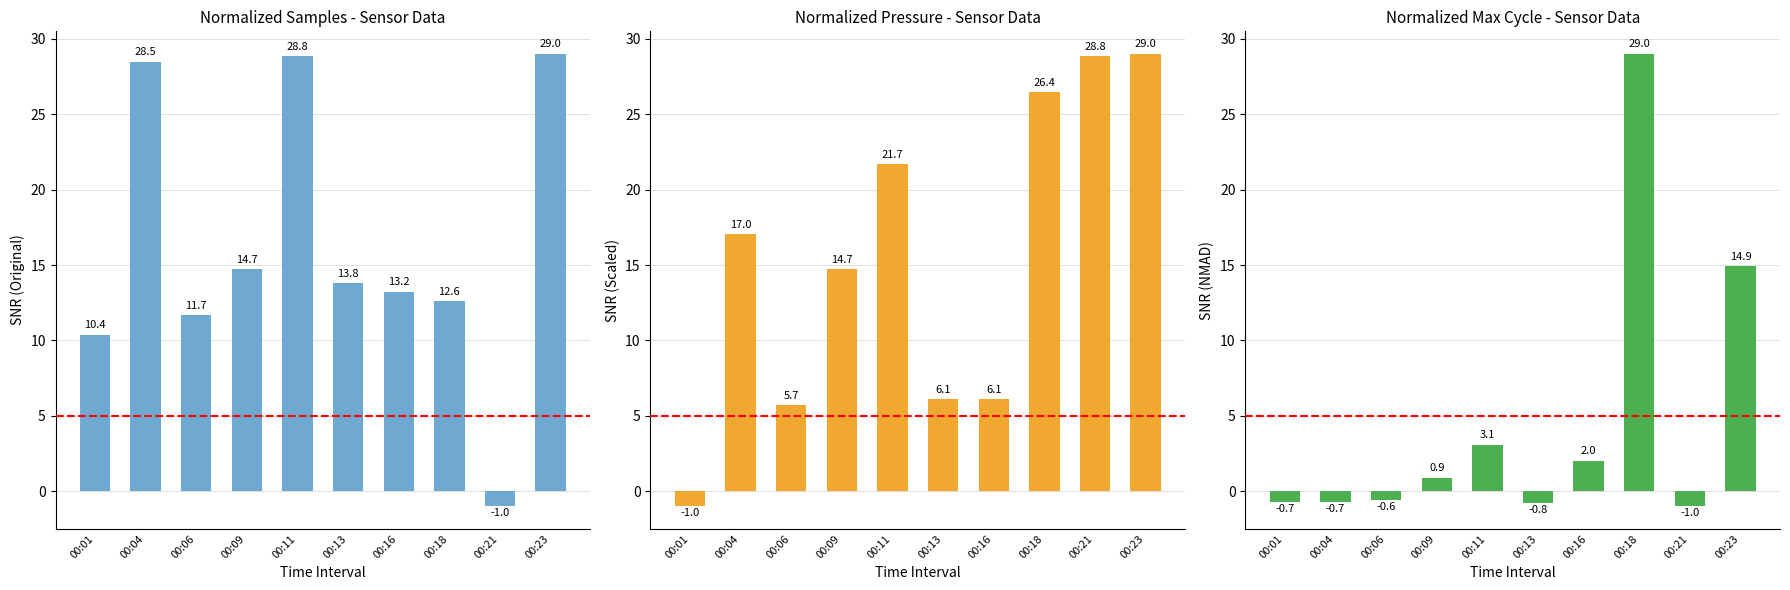

How many values in Samples (Normalized) are below zero?

1